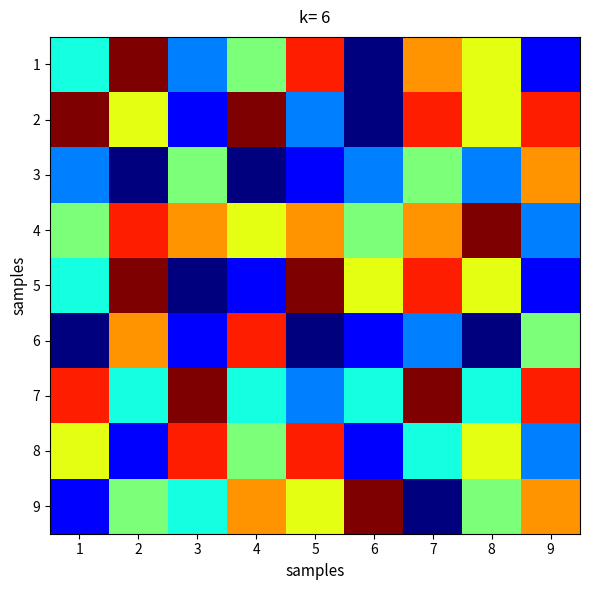

At which category is the sum across all series the highest?

7